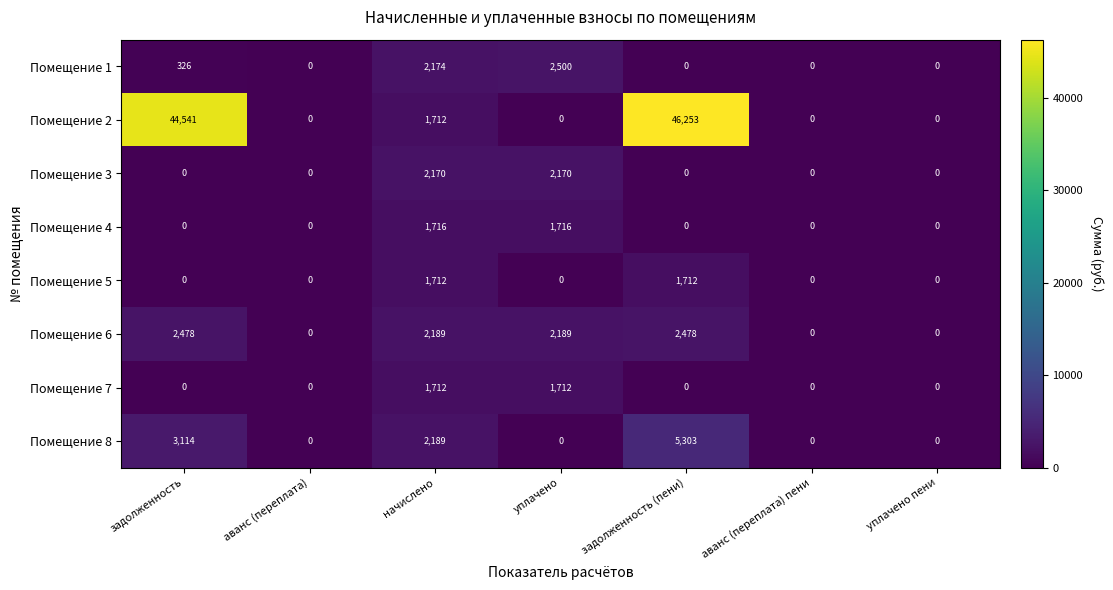

True or false: Помещение 1 has a value of 0 at задолженность (пени).

True